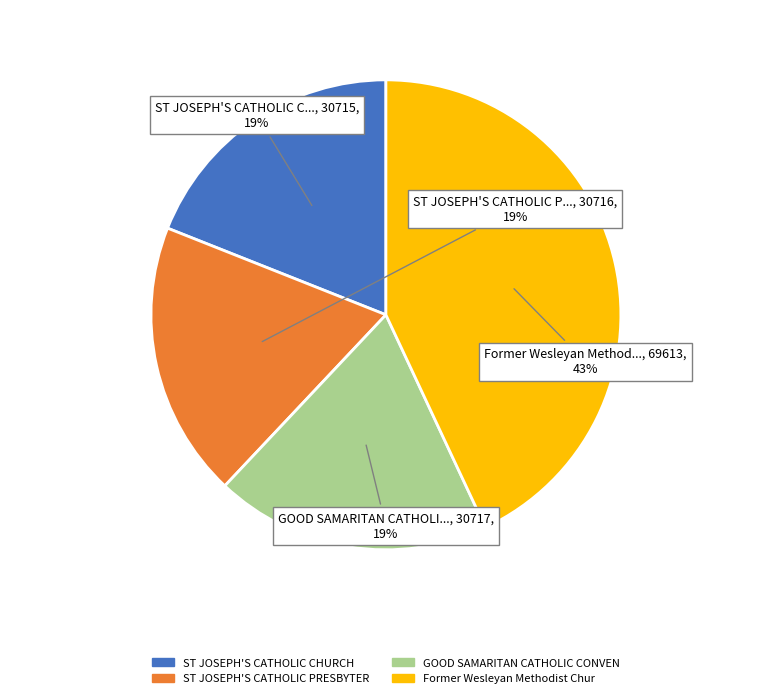

Does any single category account for the majority?

No